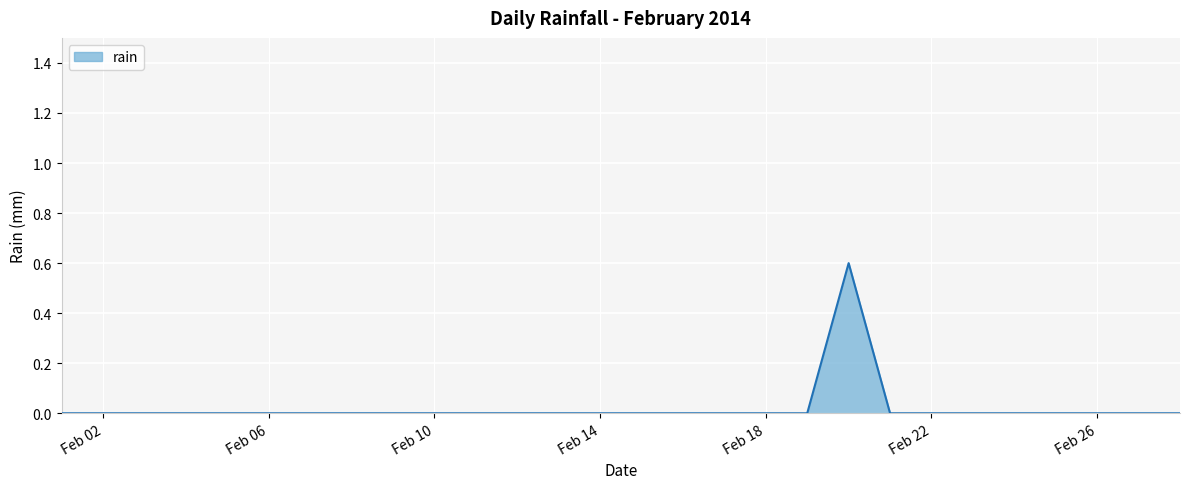

What is the maximum value shown in the chart?

0.6